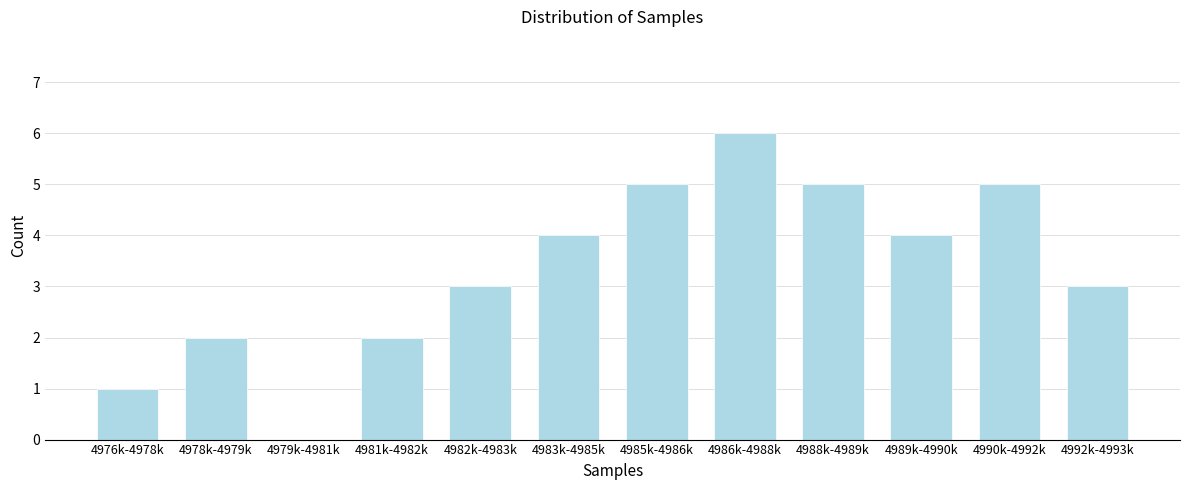

Reading left to right, list all the values displayed in this chart.

4976k-4978k=1	4978k-4979k=2	4979k-4981k=0	4981k-4982k=2	4982k-4983k=3	4983k-4985k=4	4985k-4986k=5	4986k-4988k=6	4988k-4989k=5	4989k-4990k=4	4990k-4992k=5	4992k-4993k=3